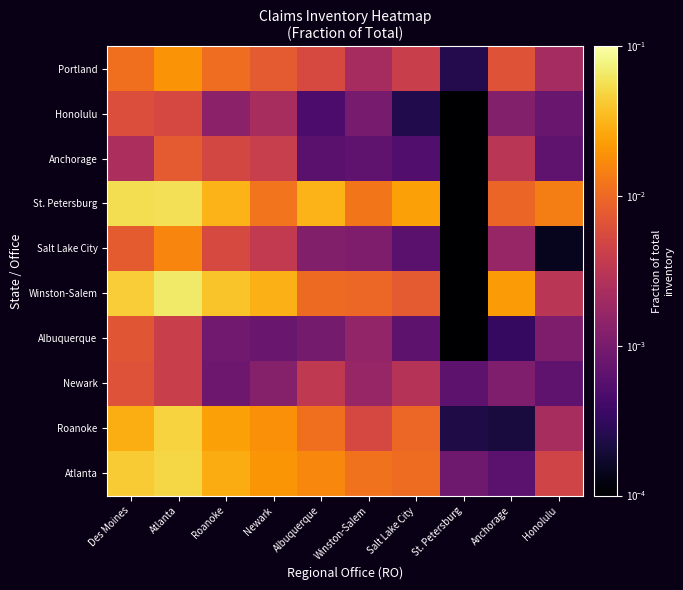

Between Albuquerque and Honolulu, which series saw the biggest shift?

St. Petersburg